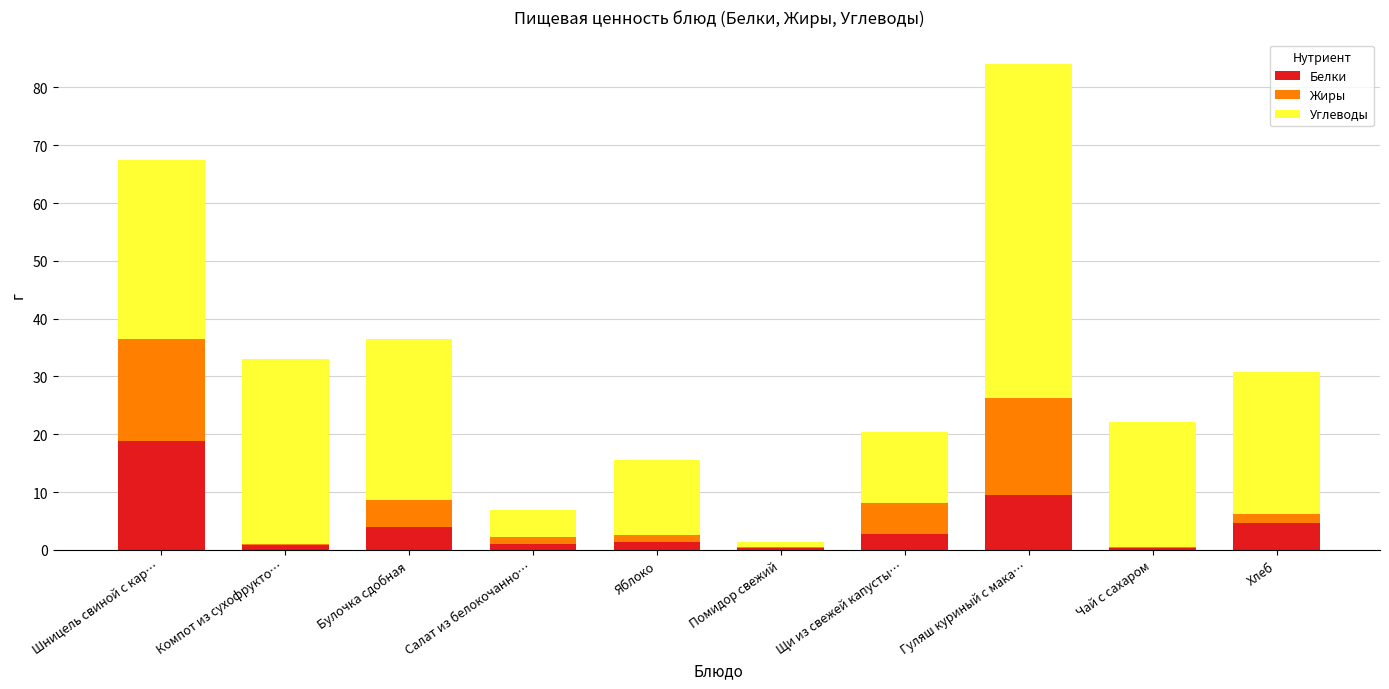

What is the maximum value for Белки?

18.9